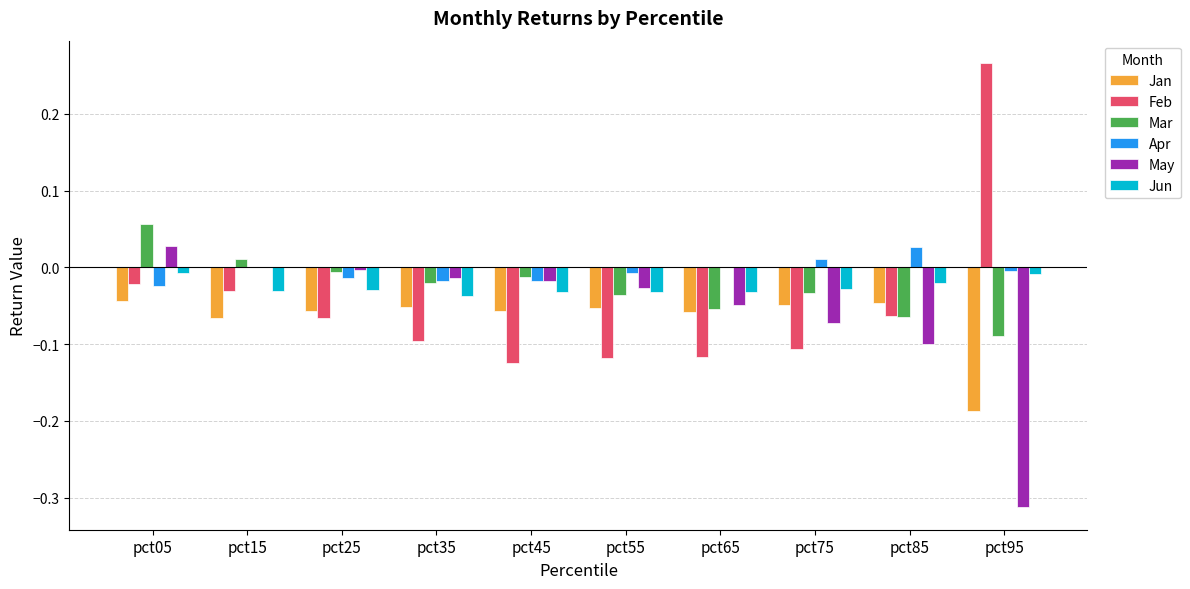

The Mar series shows -0.0 at pct35. True or false?

True